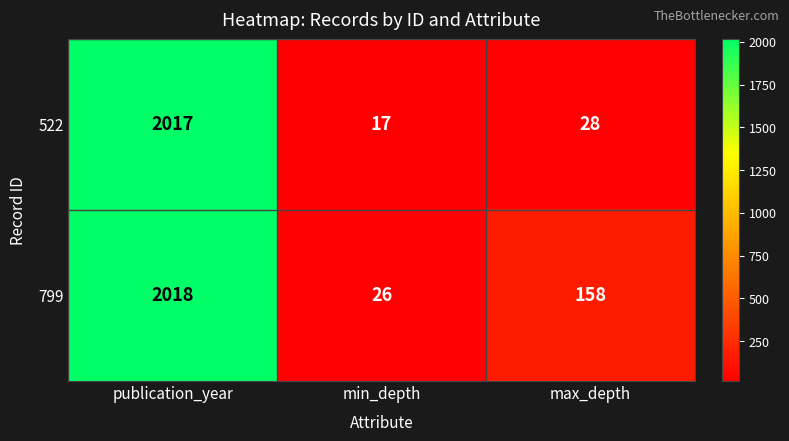

Which series has the widest spread of values?

522